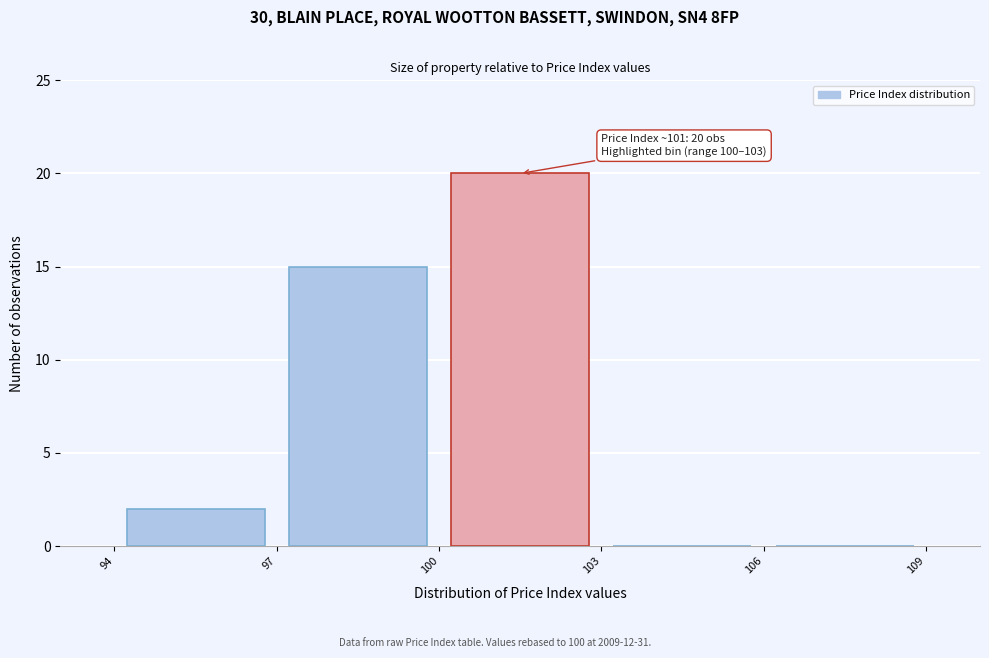

Which range on the x-axis has the tallest bar?

100 to 103